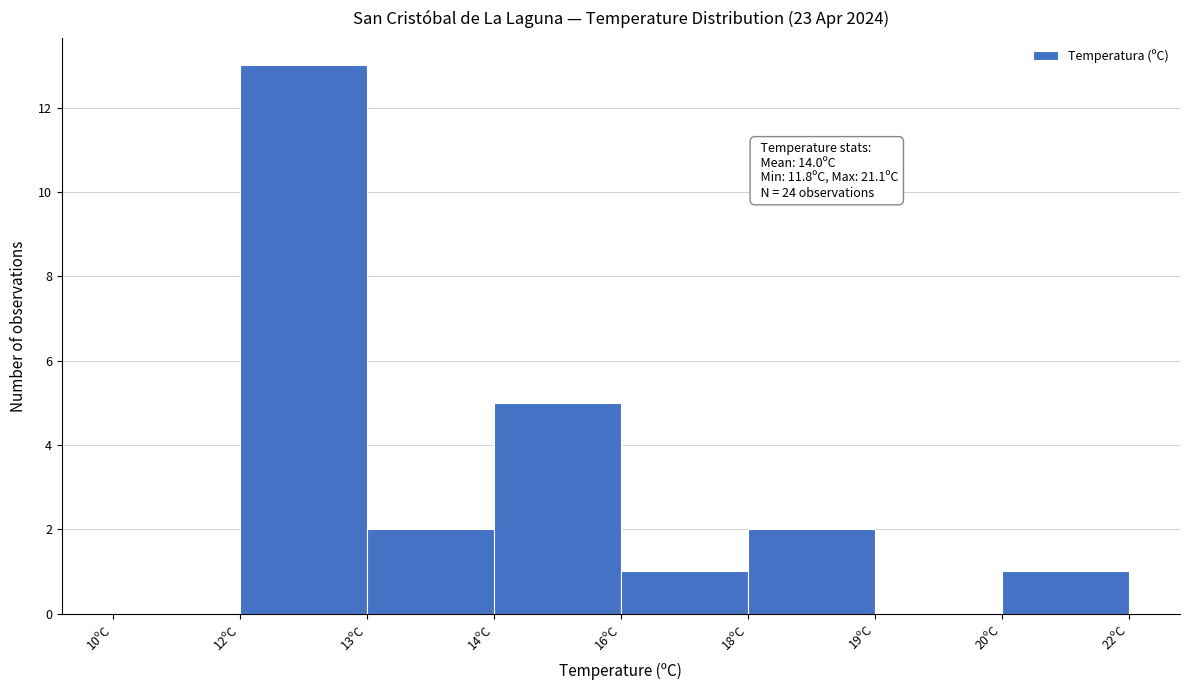

Reading left to right, what are all the values shown in this chart?

10ºC=0	12ºC=13	13ºC=2	14ºC=5	16ºC=1	18ºC=2	19ºC=0	20ºC=1